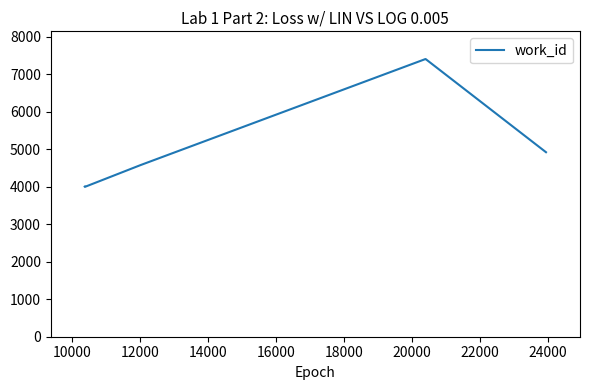

What is the maximum value shown in the chart?

7400